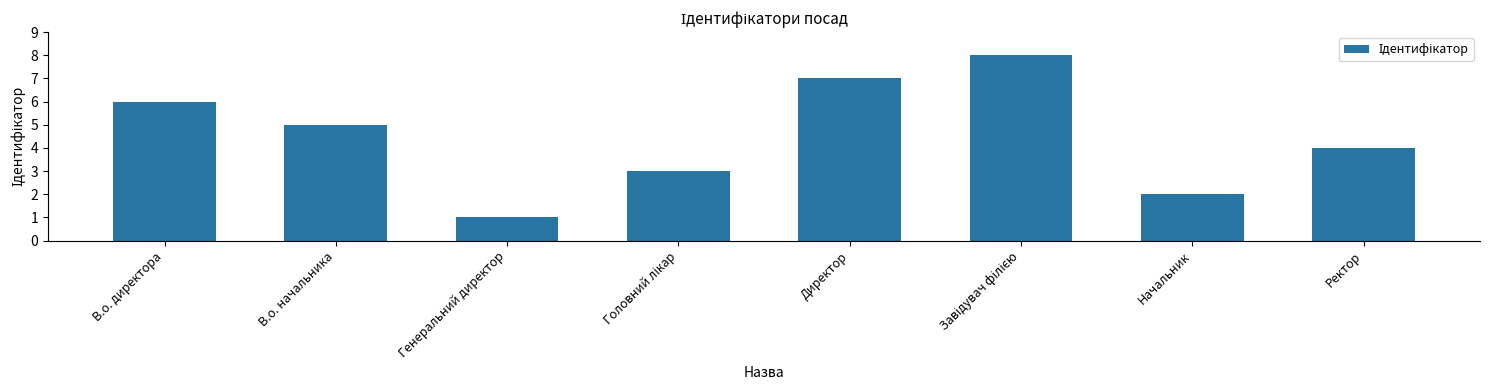

At which category does the chart reach its minimum across all series?

Генеральний директор